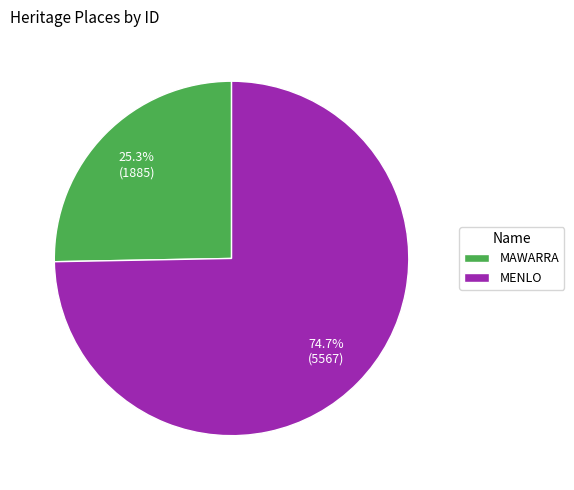

Which slice is the smallest?

MAWARRA